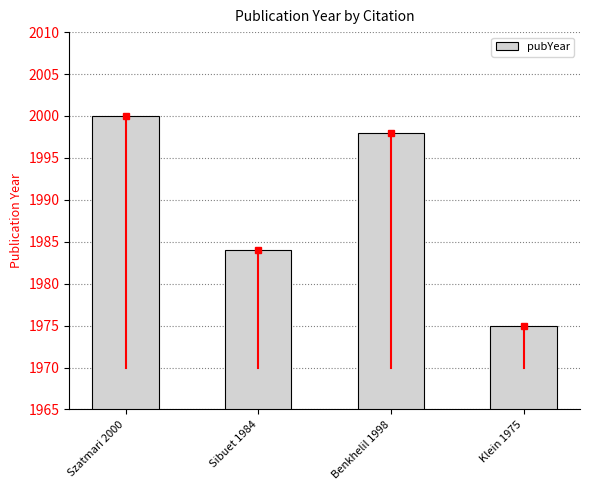

Reading left to right, what are all the values shown in this chart?

Szatmari 2000=2000	Sibuet 1984=1984	Benkhelil 1998=1998	Klein 1975=1975